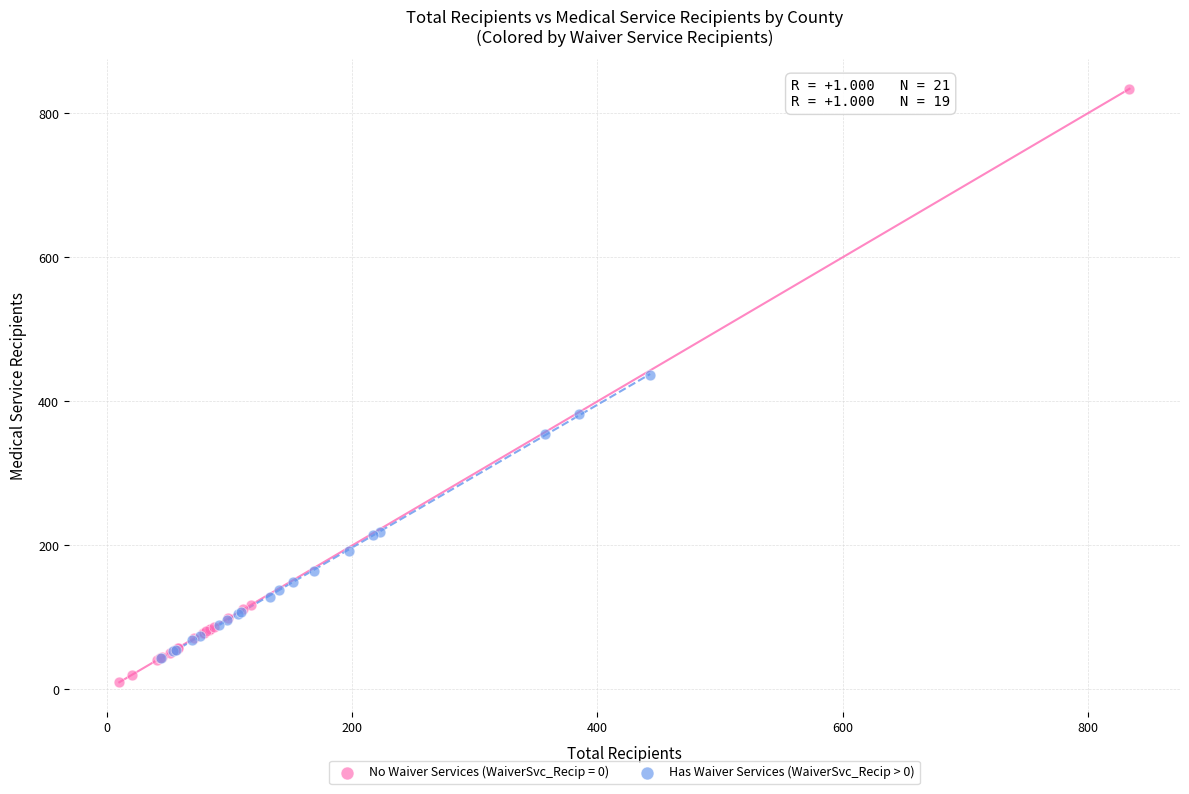

Which series reaches the maximum Y coordinate?

No Waiver Services (WaiverSvc_Recip = 0)